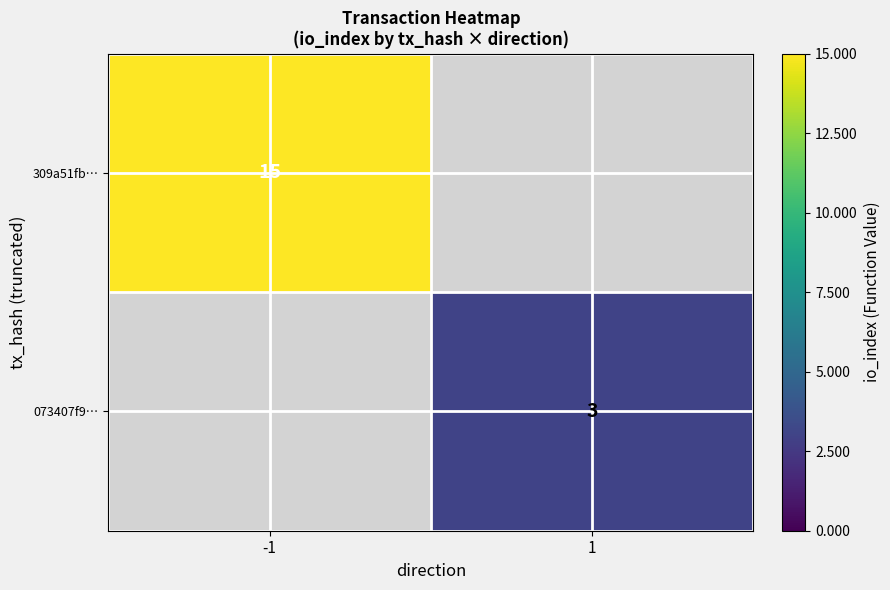

Is the value of 073407f9… at 1 greater than the value of 309a51fb… at -1?

No